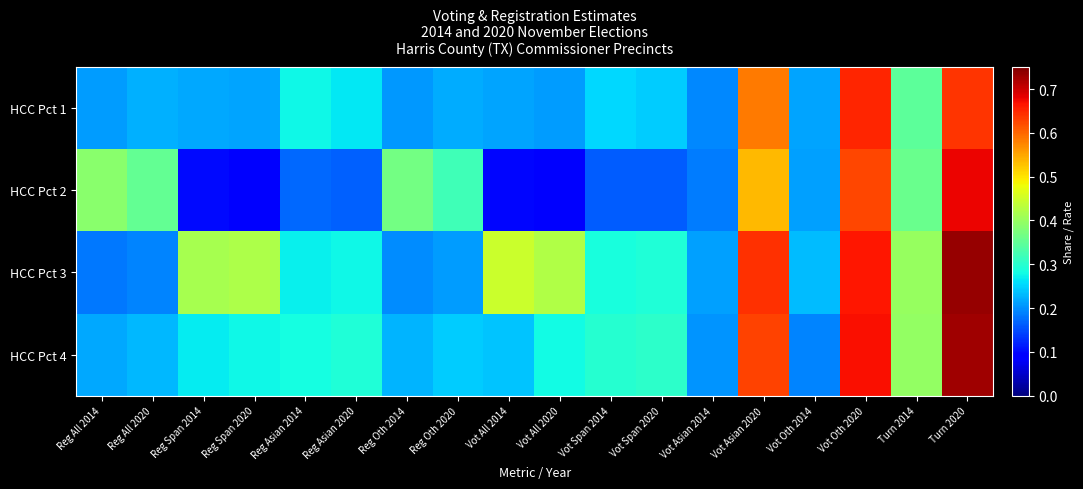

What is the total value across all series at Reg Oth 2020?

1.0